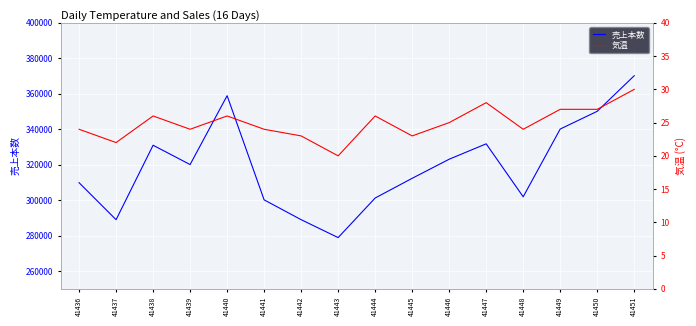

What is the sum of the 気温 values at 41448 and 41444?

50